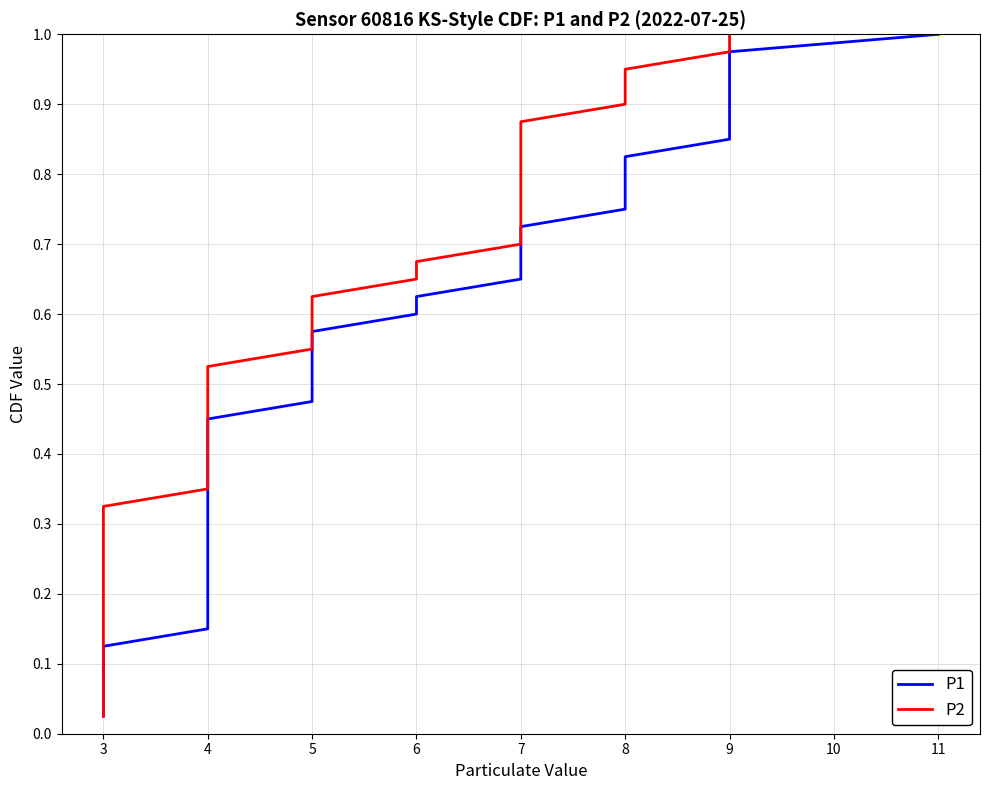

Is the value of P2 at 12 greater than the value of P1 at 33?

No